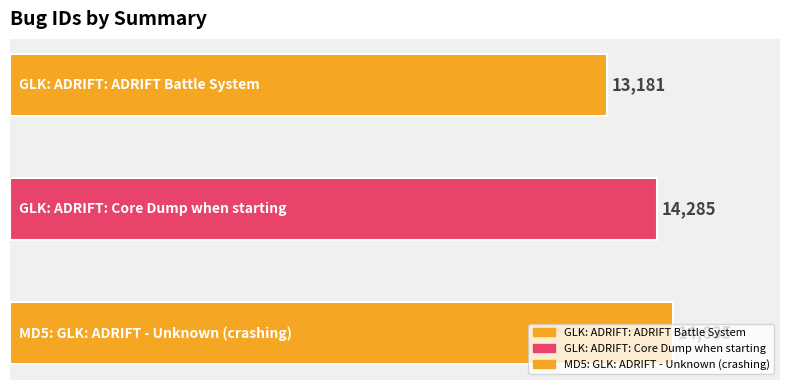

Rank the categories by value from lowest to highest.

GLK: ADRIFT: ADRIFT Battle System, GLK: ADRIFT: Core Dump when starting, MD5: GLK: ADRIFT - Unknown (crashing)